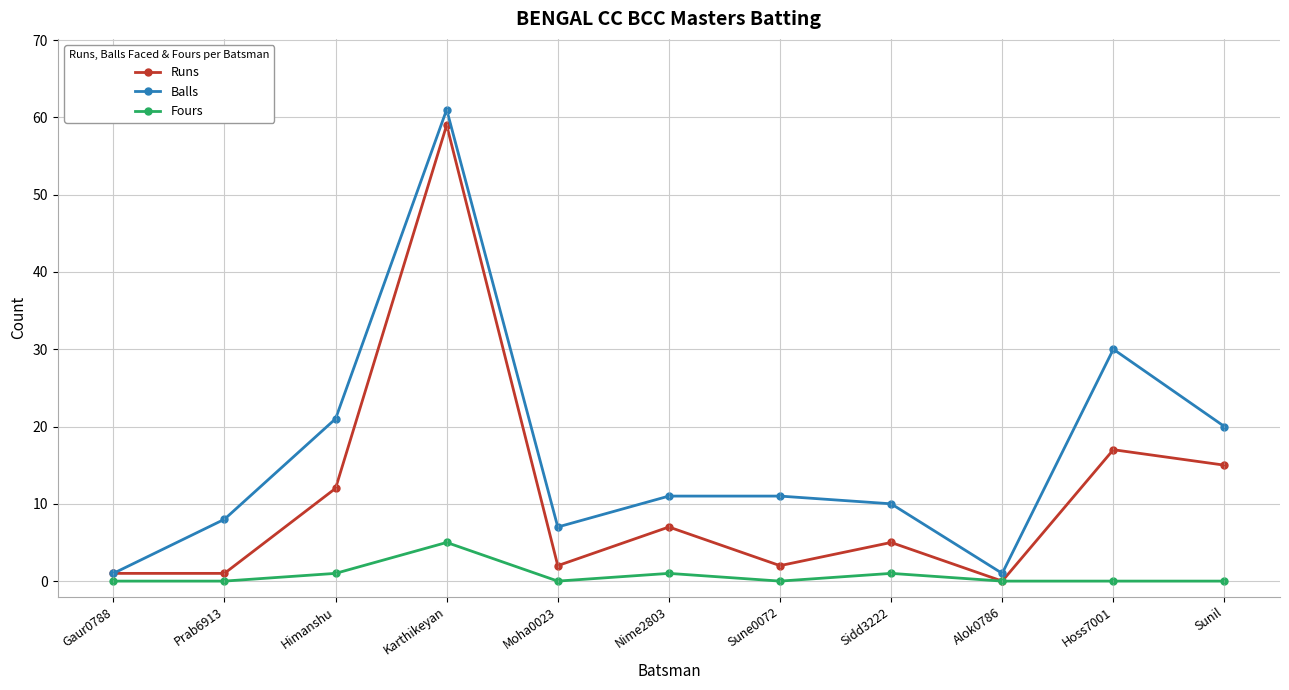

What position from the right is Himanshu?

9